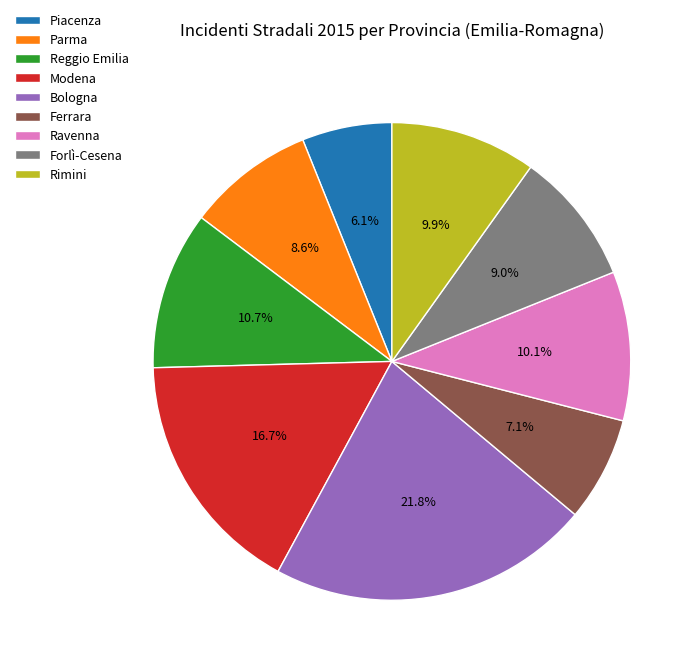

What is the largest slice in the pie chart?

Bologna